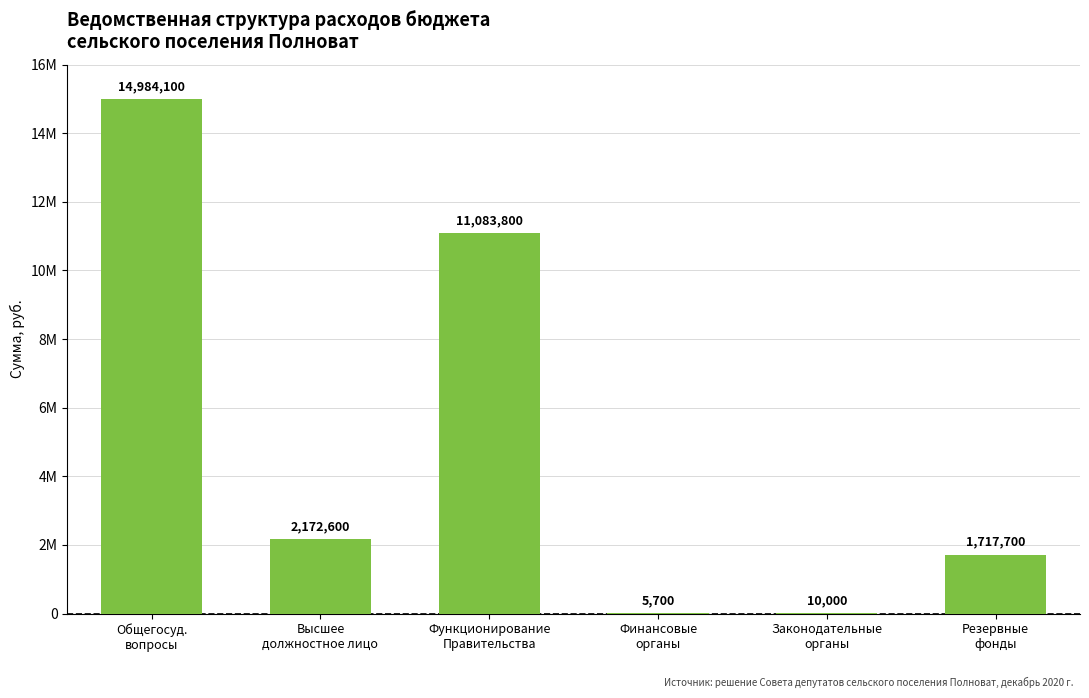

Are the bars horizontal?

No